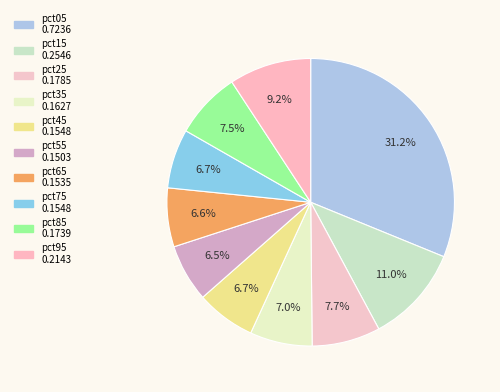

What is the smallest slice in the pie chart?

pct55